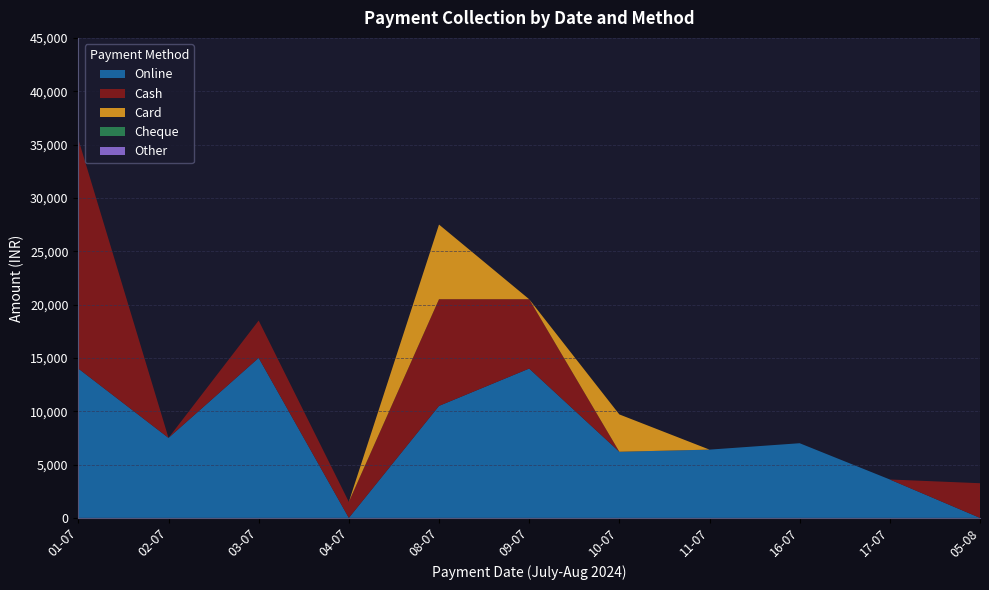

Reading left to right, transcribe all the data shown in this chart.

Online: 14000	7500	15000	0	10500	14000	6200	6400	7000	3600	0
Cash: 21500	0	3500	1500	10000	6500	0	0	0	0	3250
Card: 0	0	0	0	7000	0	3500	0	0	0	0
Cheque: 0	0	0	0	0	0	0	0	0	0	0
Other: 0	0	0	0	0	0	0	0	0	0	0